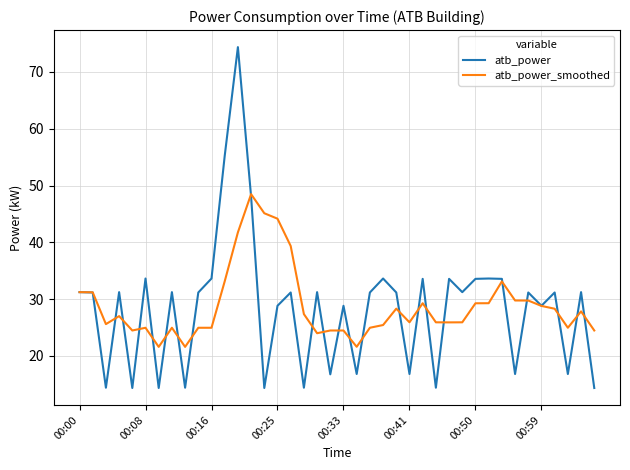

Rank the series by their maximum value, from highest to lowest.

atb_power, atb_power_smoothed